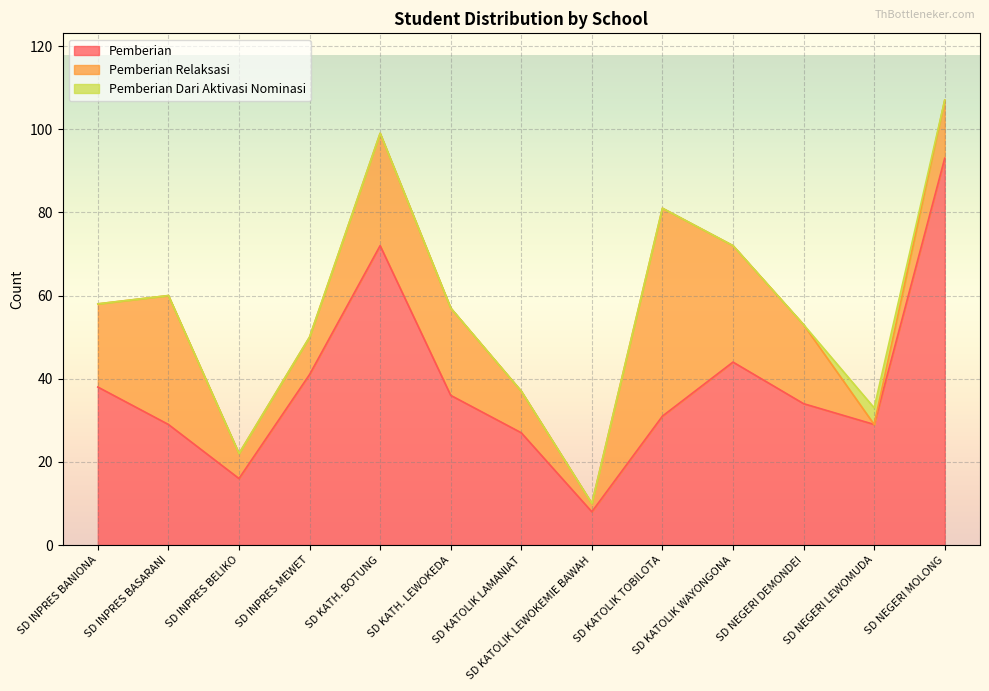

At which label does Pemberian reach its peak?

SD NEGERI MOLONG